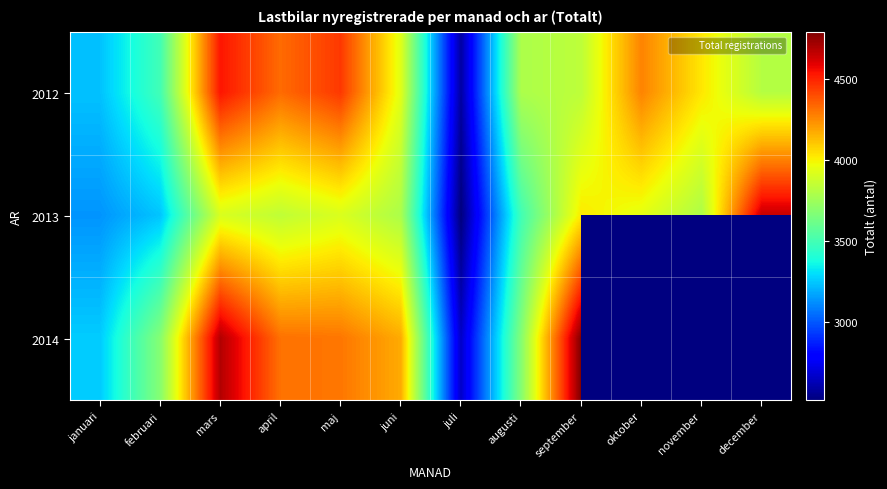

Is it true that 2012 equals 3937.0 at juni?

True